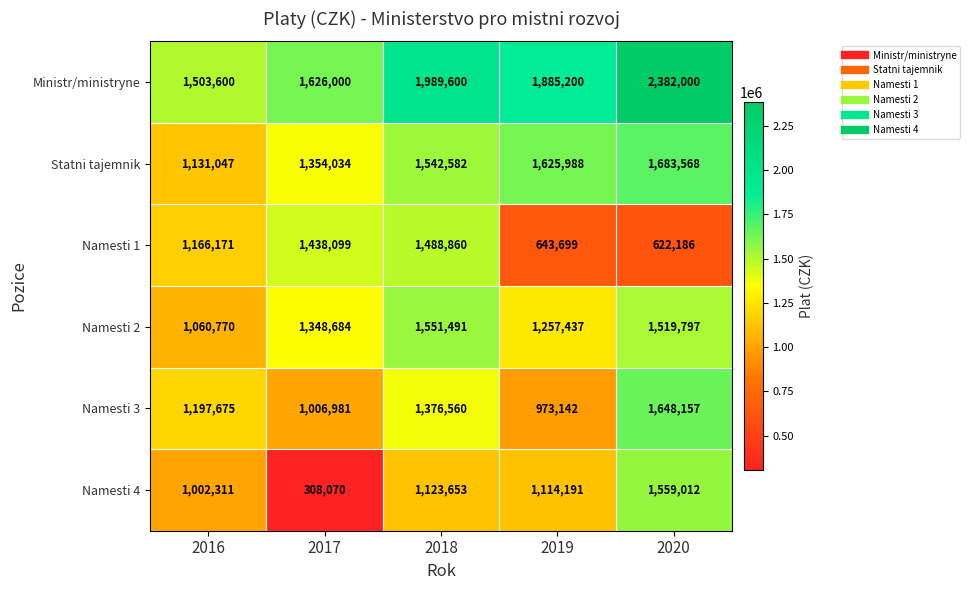

How many data points does each series have?

5